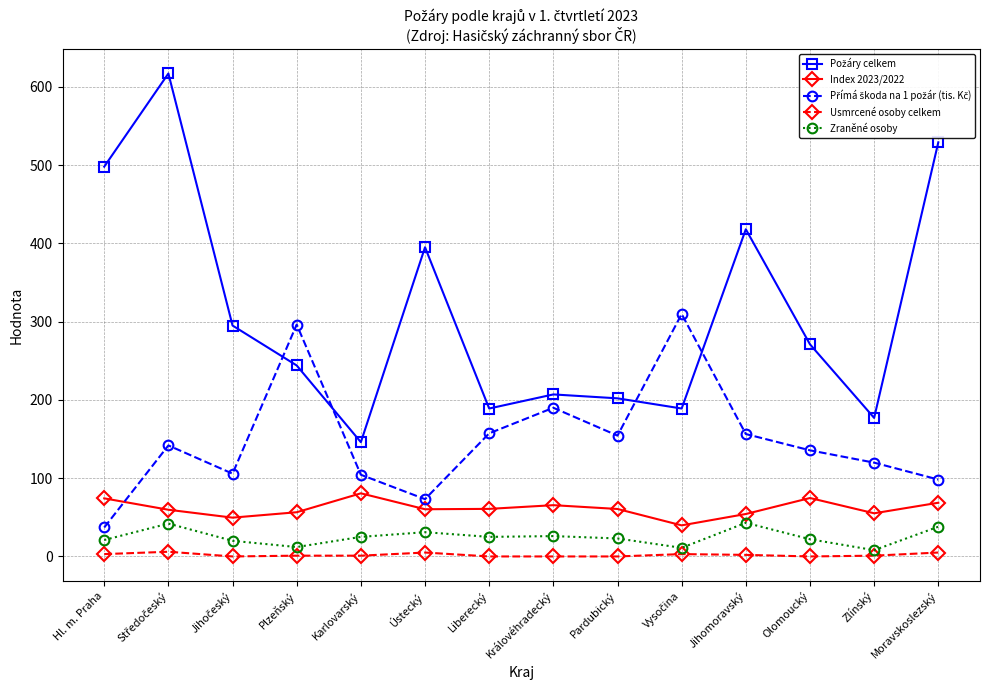

Count the number of categories in the chart.

14